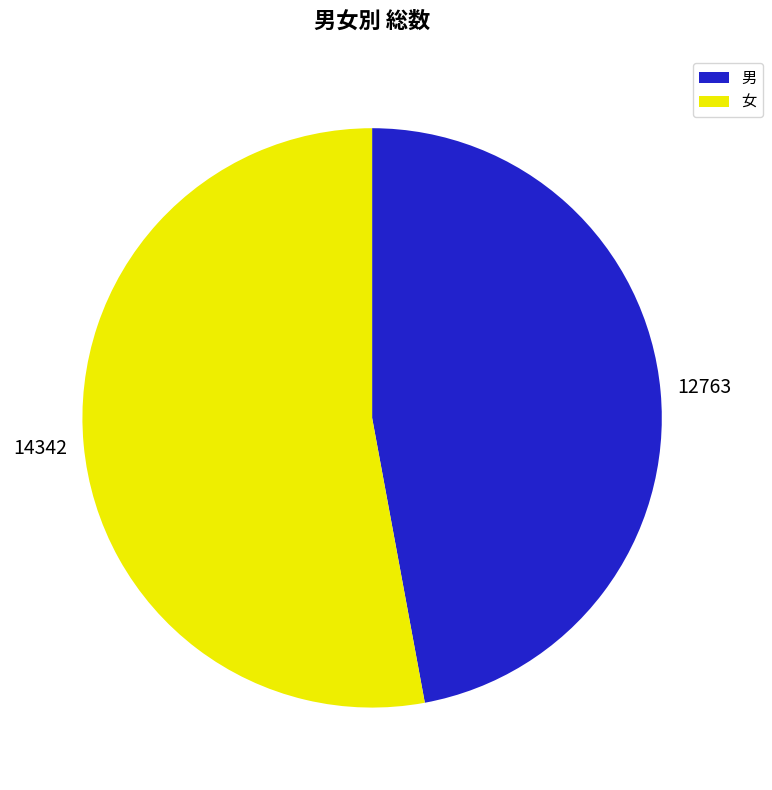

Is it true that 女 is 64% of the pie?

False